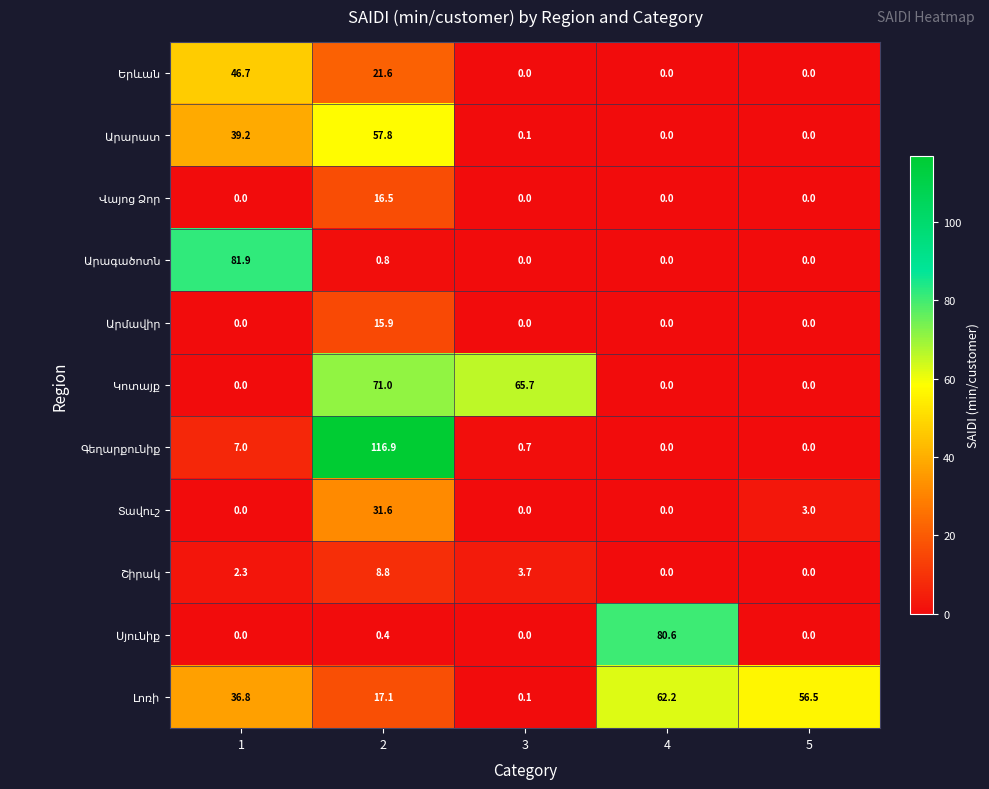

What is the total value across all series at 4?

142.8